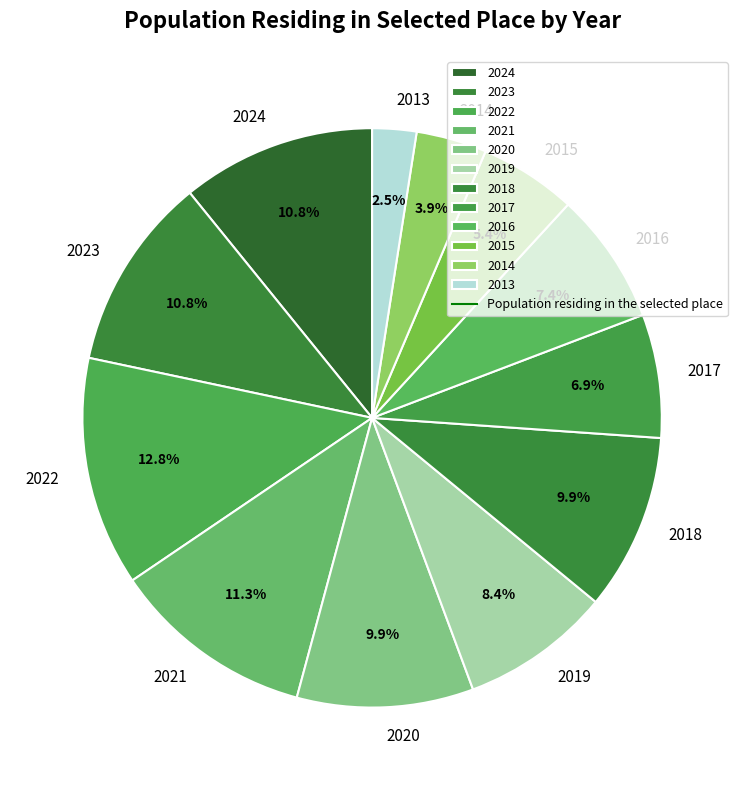

What is the ratio of the value at 2016 to the value at 2021?

0.7